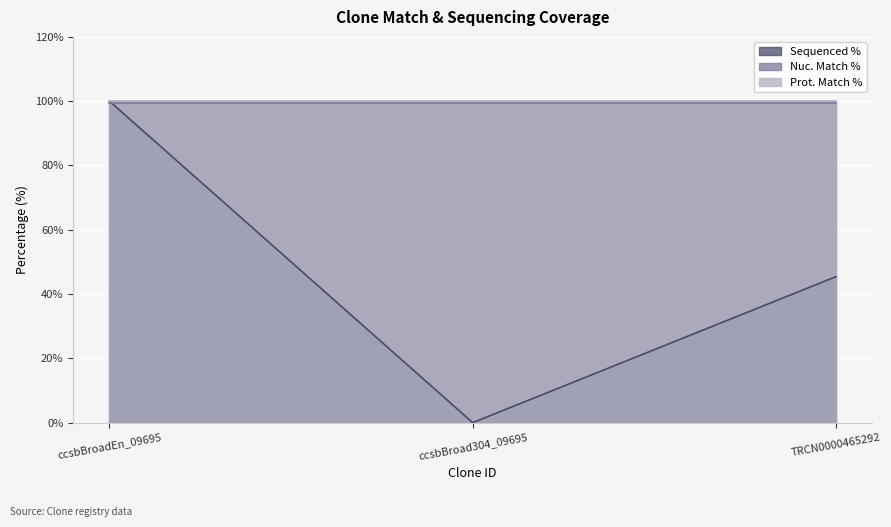

At which category is the sum across all series the highest?

ccsbBroadEn_09695